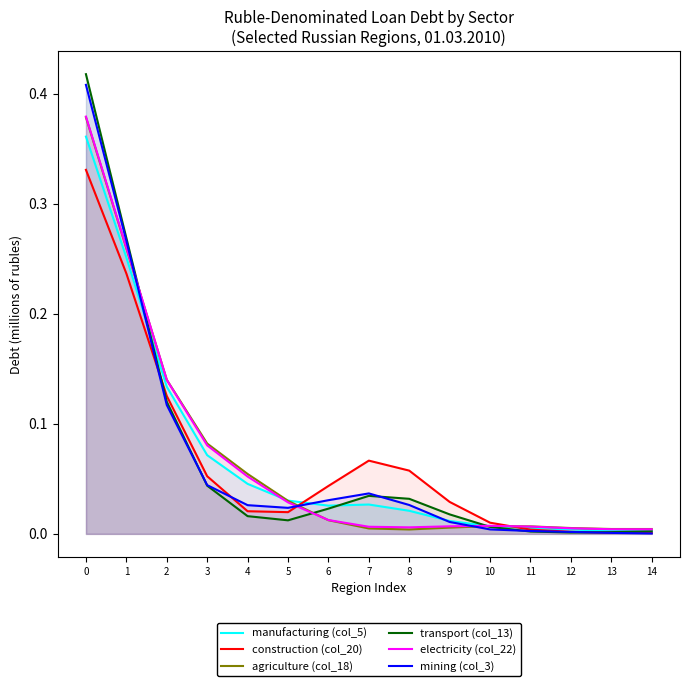

True or false: manufacturing (col_5) has a value of 0.0 at 9.

True